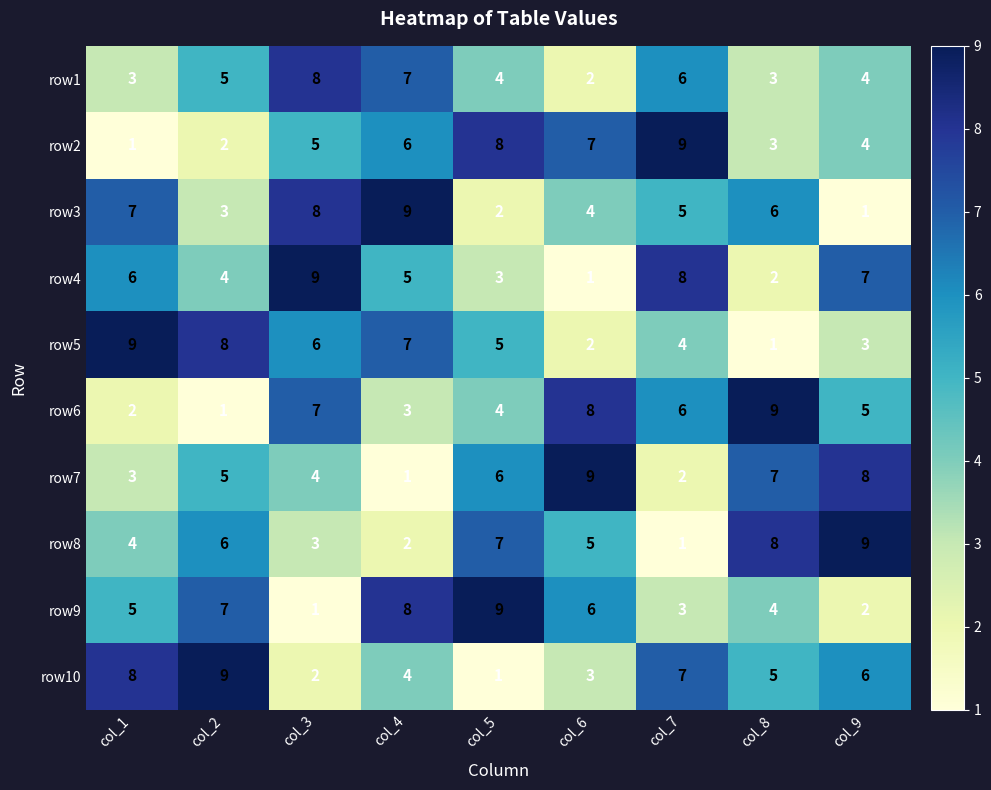

At how many categories does at least one series exceed 3?

9